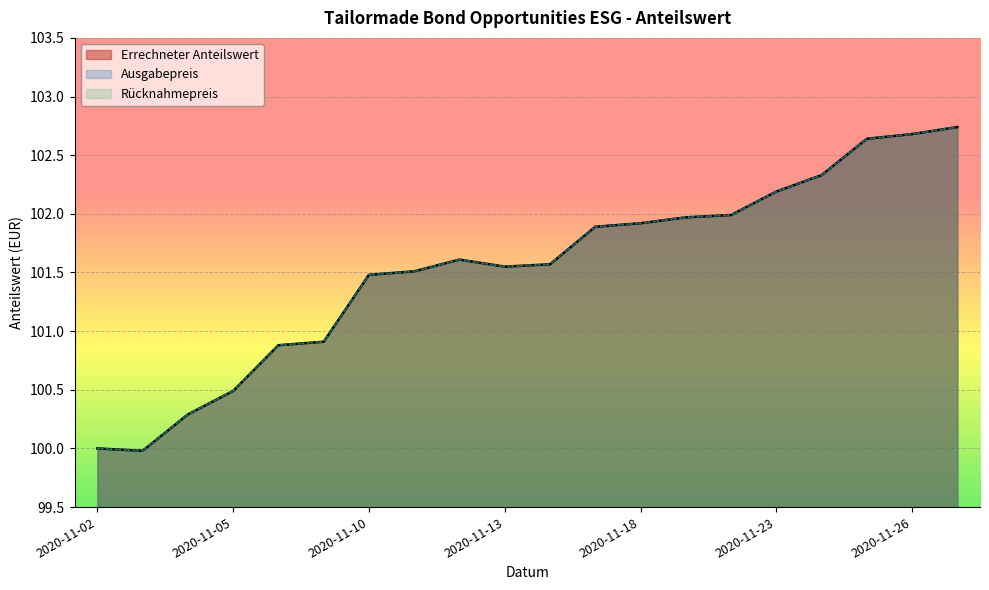

What is the difference between the second highest and second lowest values?

2.7